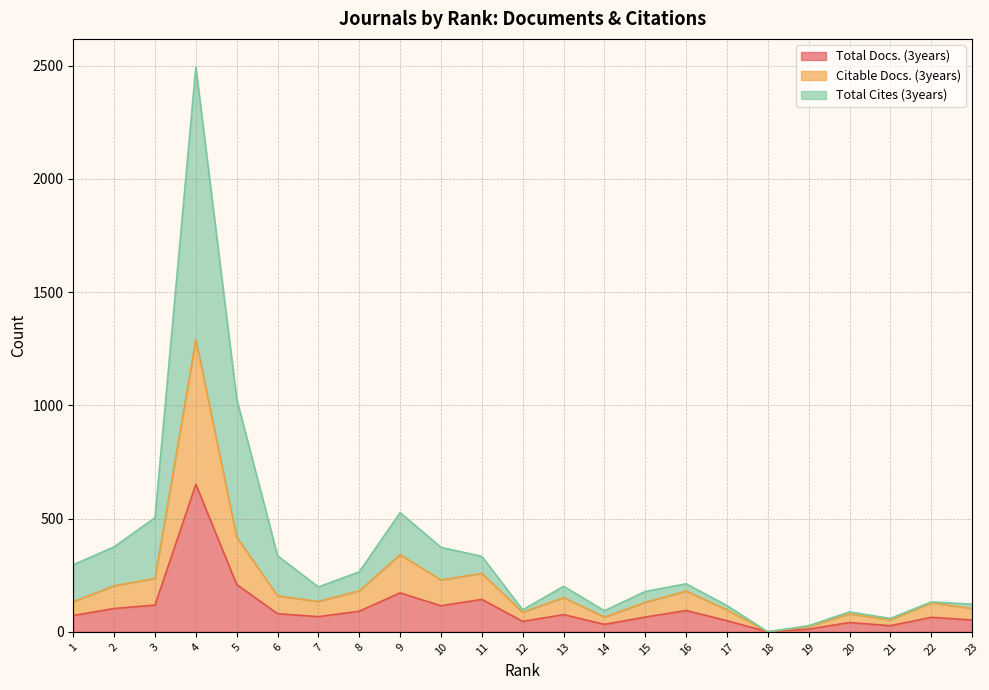

What is the difference between the second highest and second lowest values in the Total Cites (3years) series?

1001